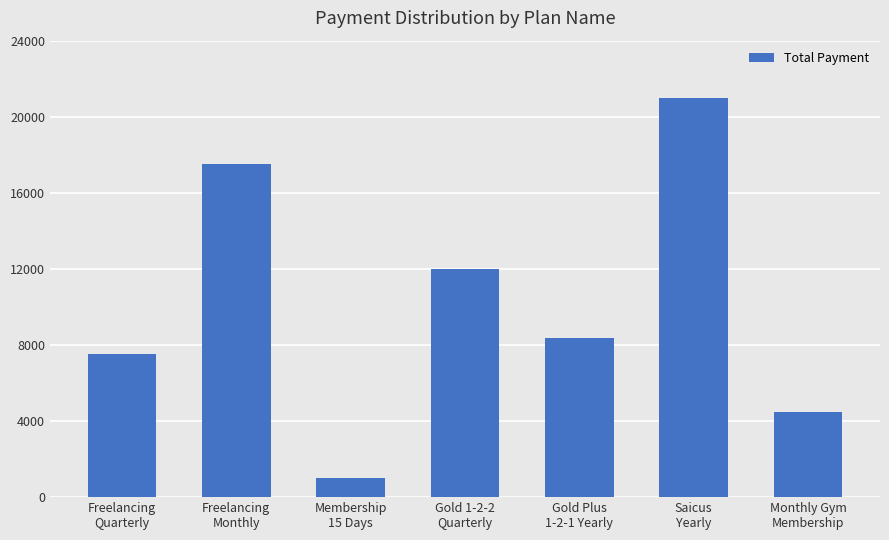

At which label does the data first exceed 8350?

Freelancing
Monthly